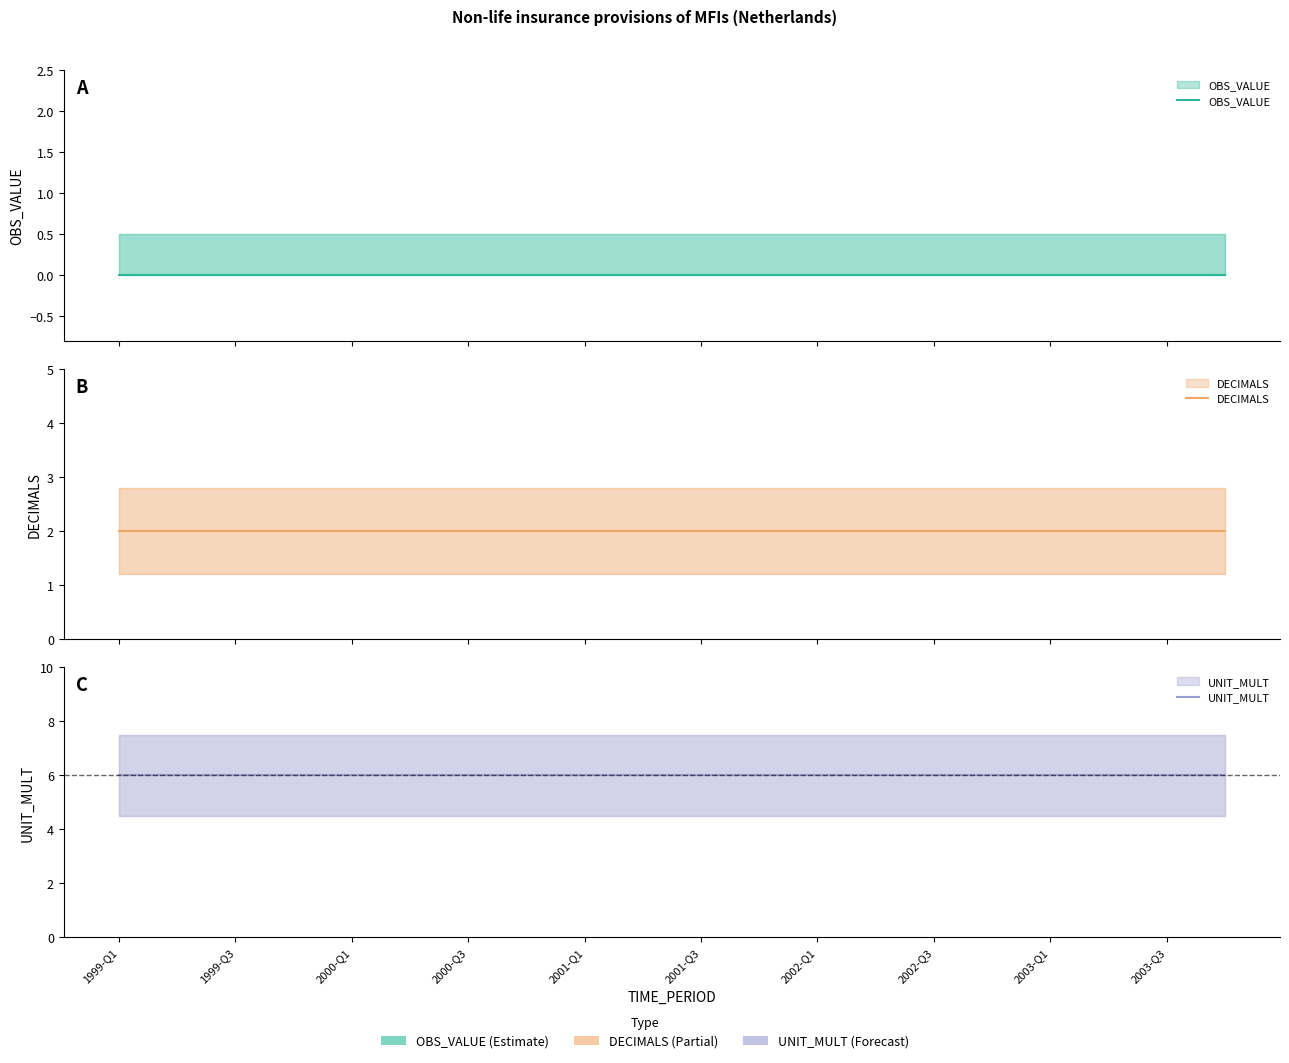

Which series has the largest range (max minus min)?

OBS_VALUE